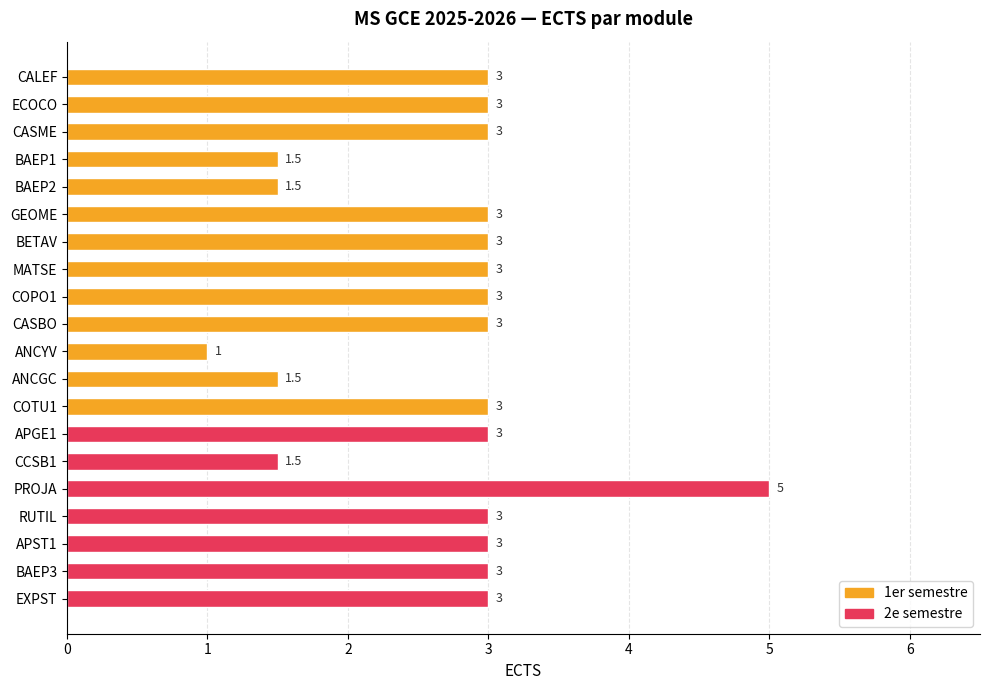

Does the chart contain any negative values?

No